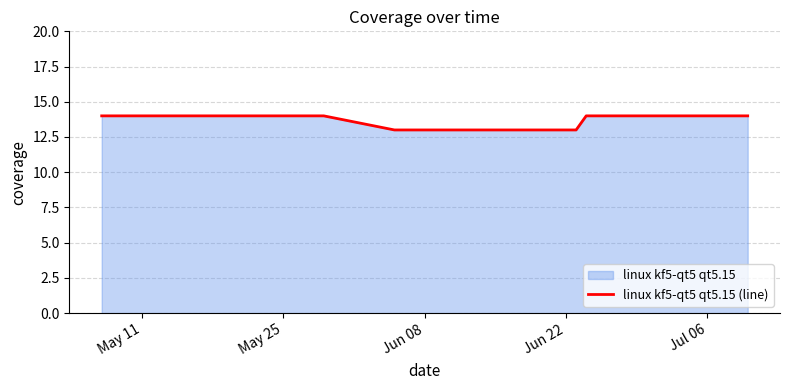

How many distinct data groups are displayed?

1